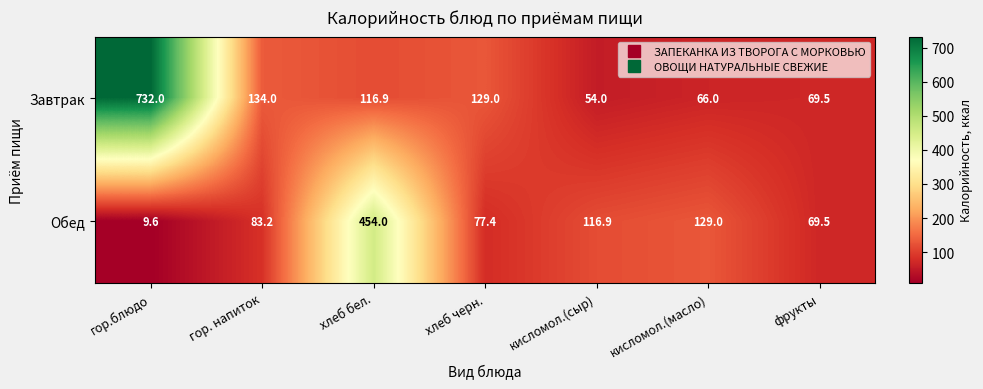

How many data points in Завтрак are less than 116?

3